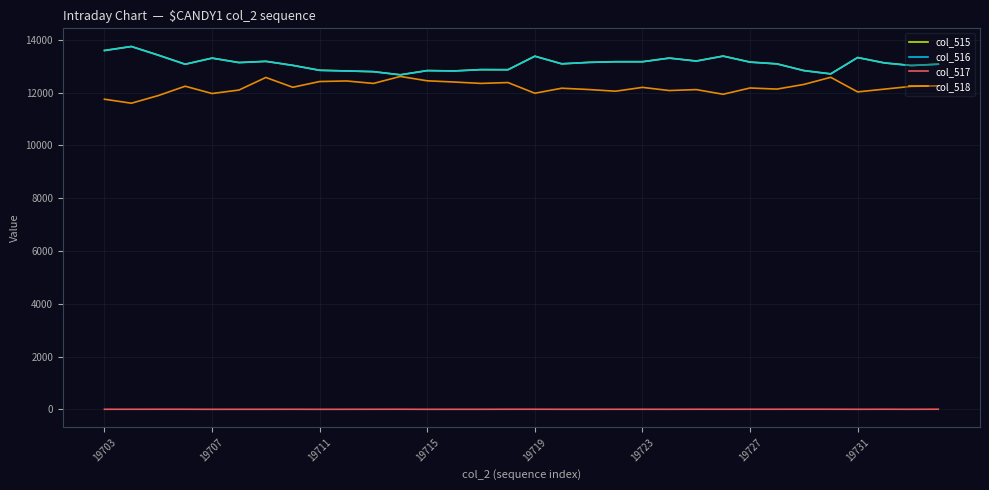

What is the highest value of the col_518 series?

12614